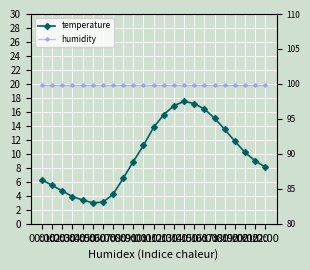

At how many categories does at least one series exceed 19?

23